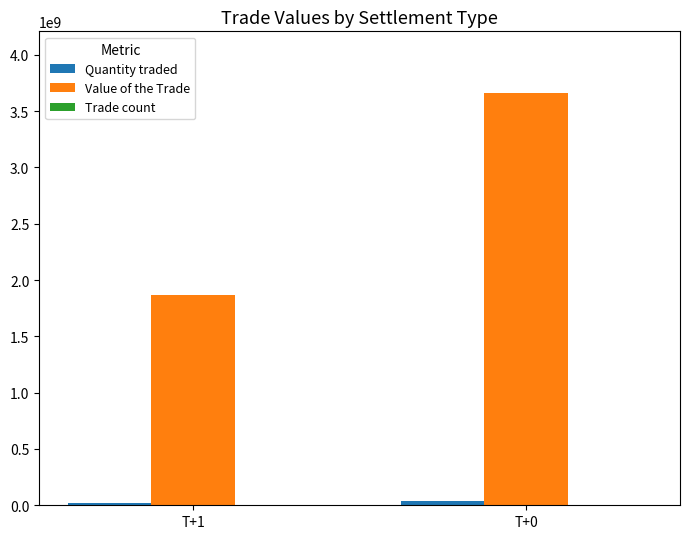

At which label does Value of the Trade reach its peak?

T+0